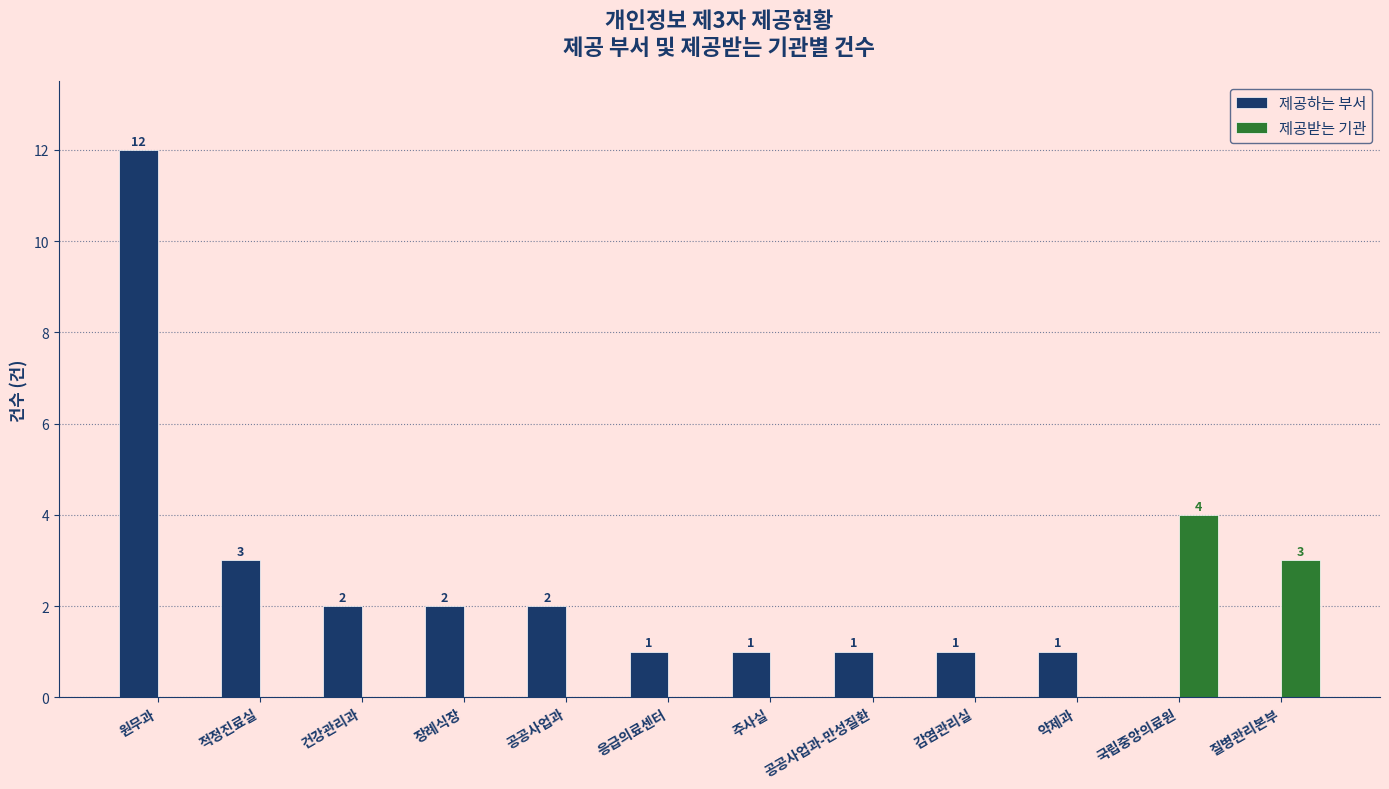

How many values in 제공받는 기관 are above zero?

2